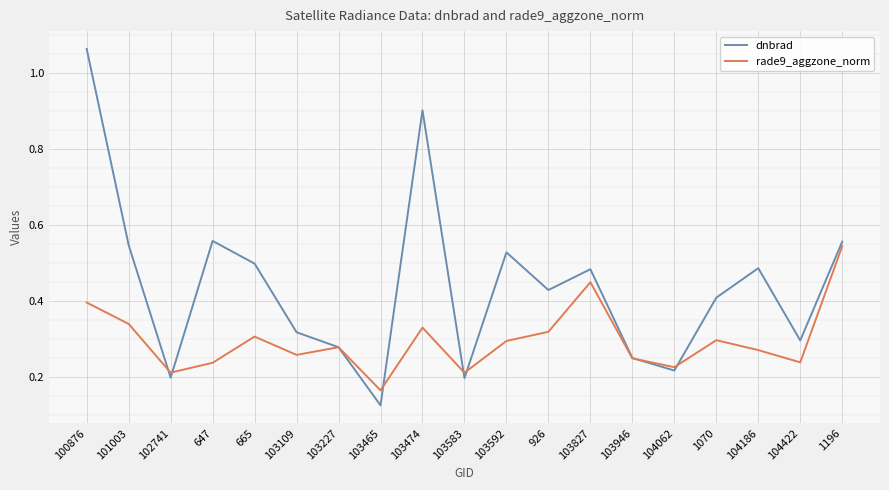

How many times do dnbrad and rade9_aggzone_norm cross each other?

8